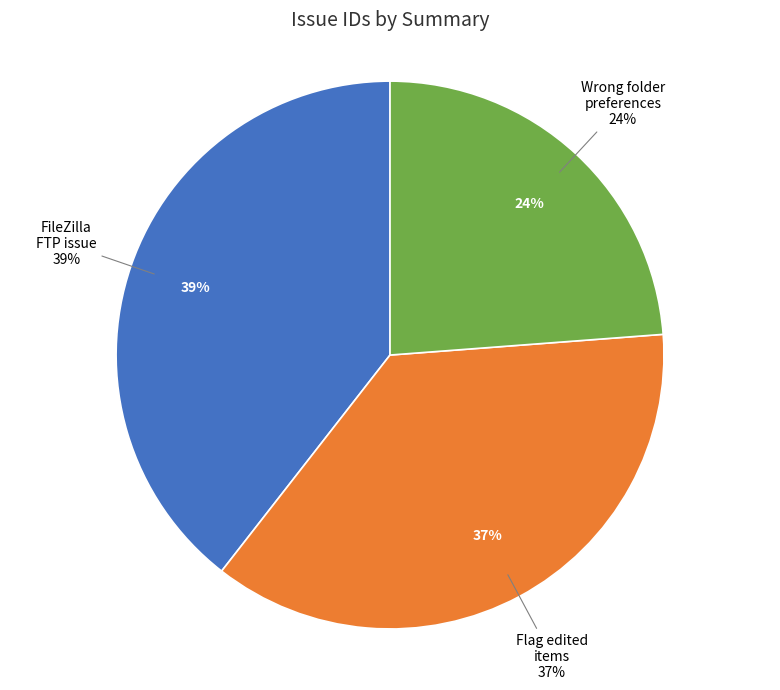

Which category has the biggest portion of the pie?

FileZilla cannot connect to FTP server